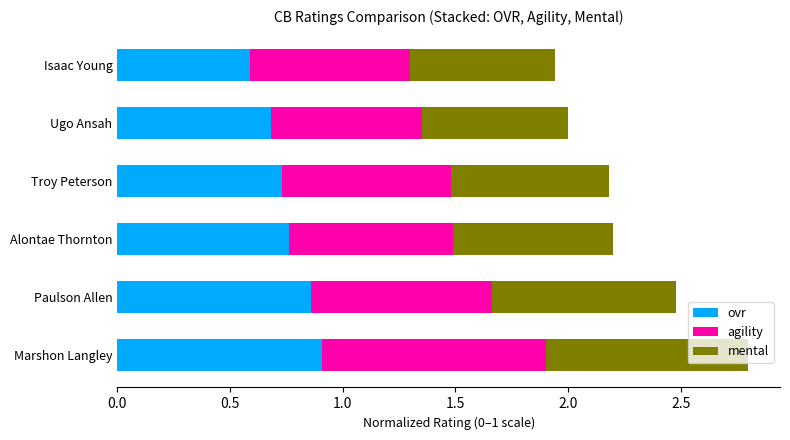

What is the sum of all ovr values?

4.5